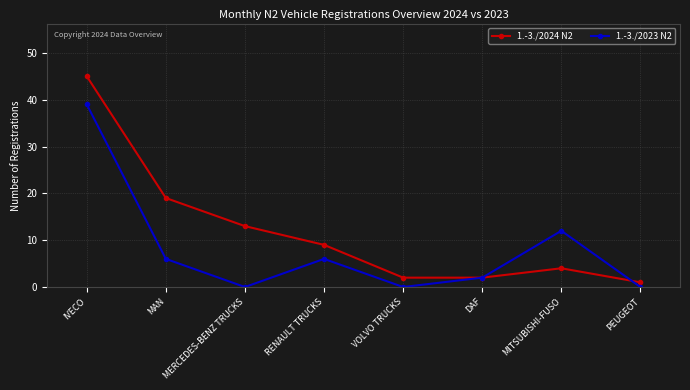

Which label corresponds to the largest value in the chart?

IVECO